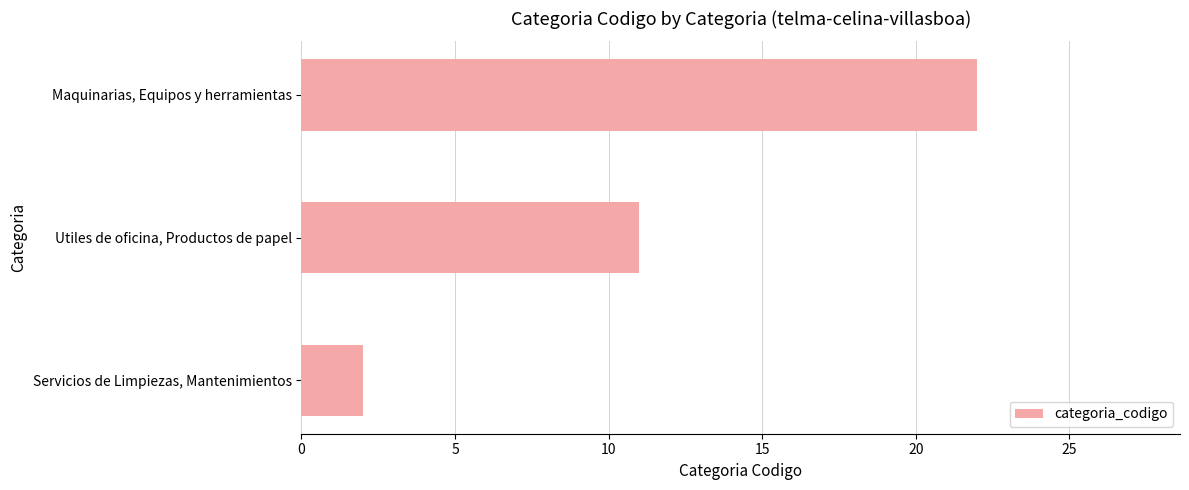

Read the value at Utiles de oficina, Productos de papel, to the nearest 10.

10